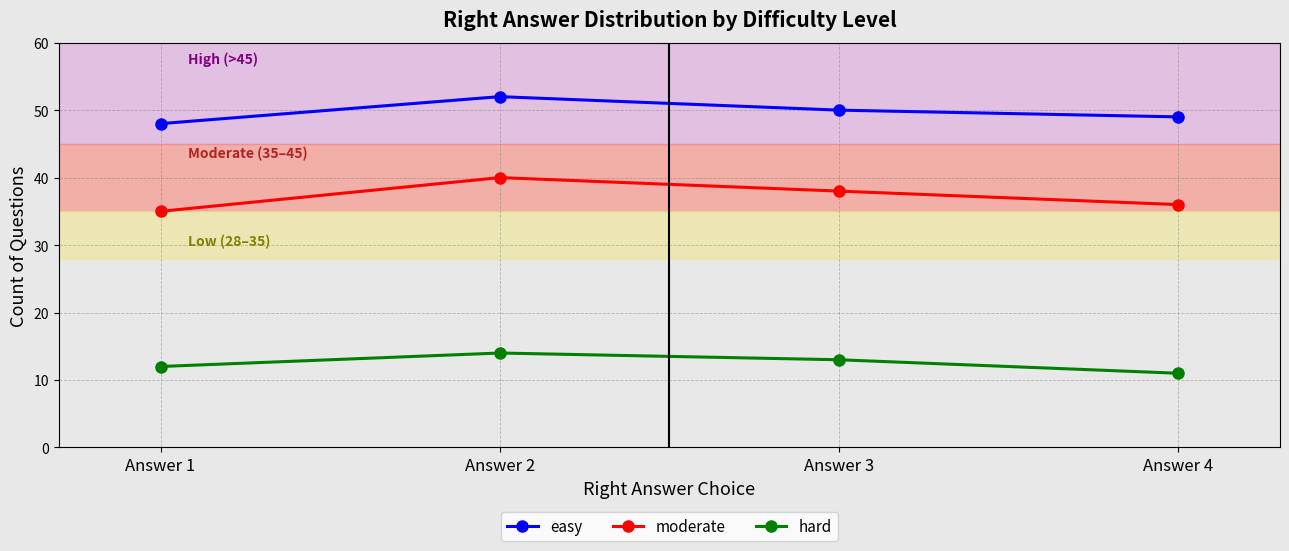

Is it true that easy equals 12 at Answer 1?

False